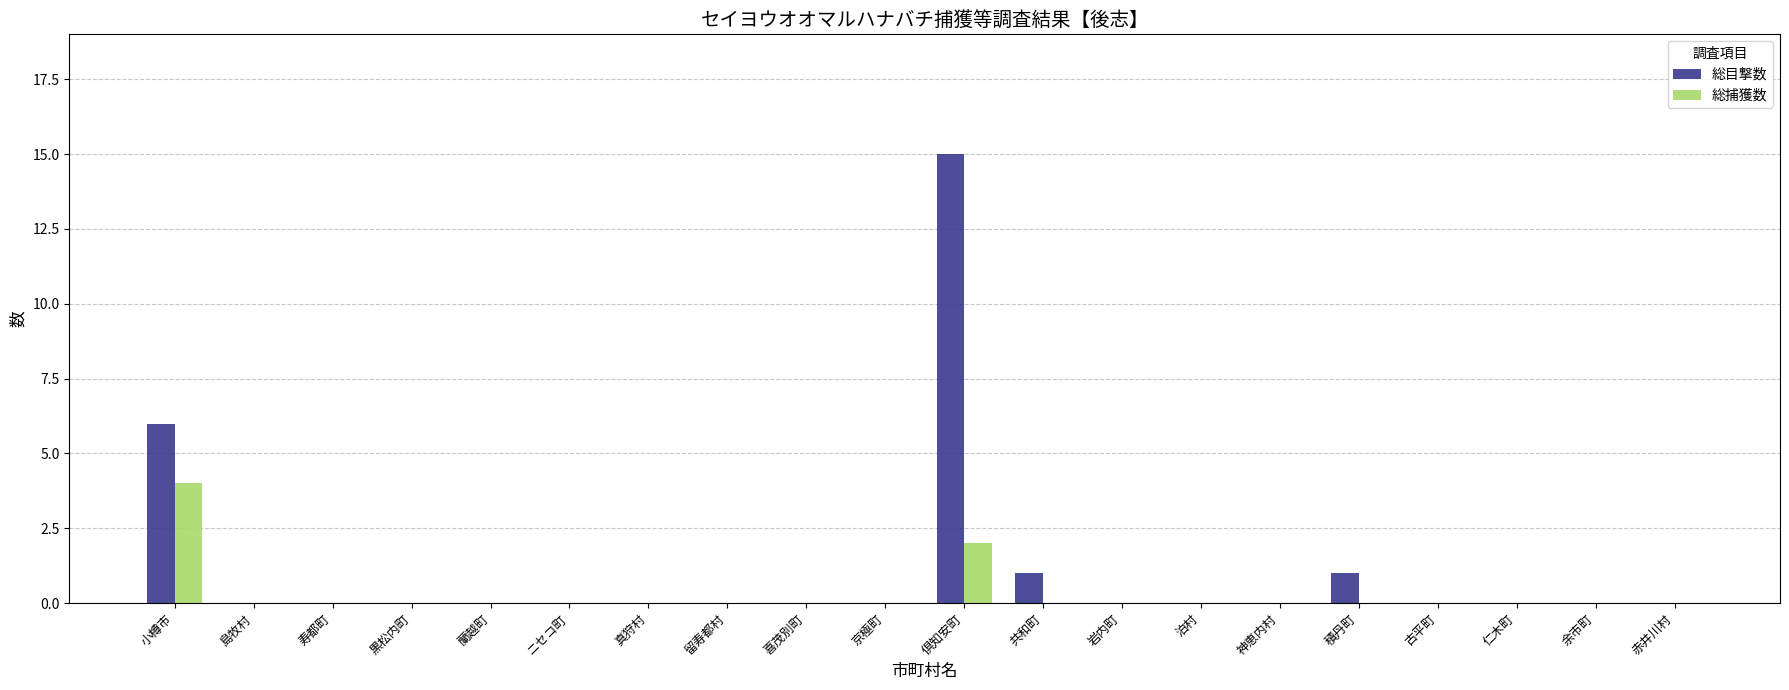

Reading left to right, extract all data points from this chart.

総目撃数: 6	0	0	0	0	0	0	0	0	0	15	1	0	0	0	1	0	0	0	0
総捕獲数: 4	0	0	0	0	0	0	0	0	0	2	0	0	0	0	0	0	0	0	0